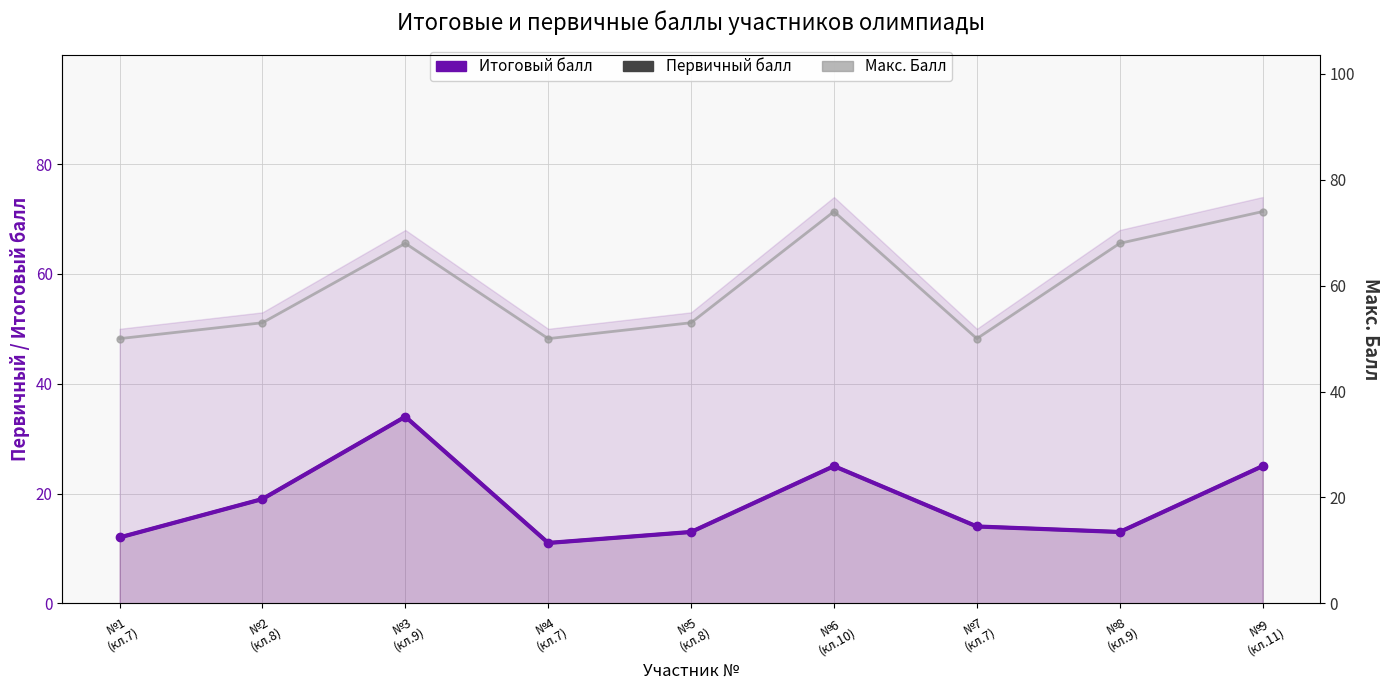

Where is the first local maximum for Макс. Балл?

№3
(кл.9)